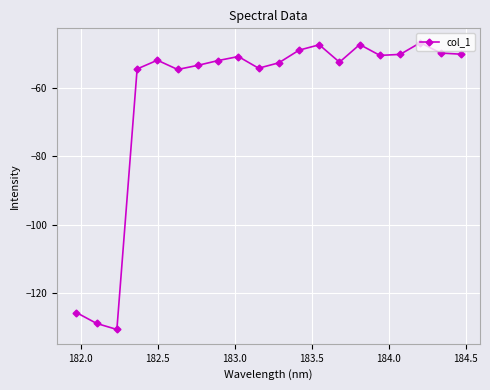

What is the difference between the maximum and minimum values?

83.8